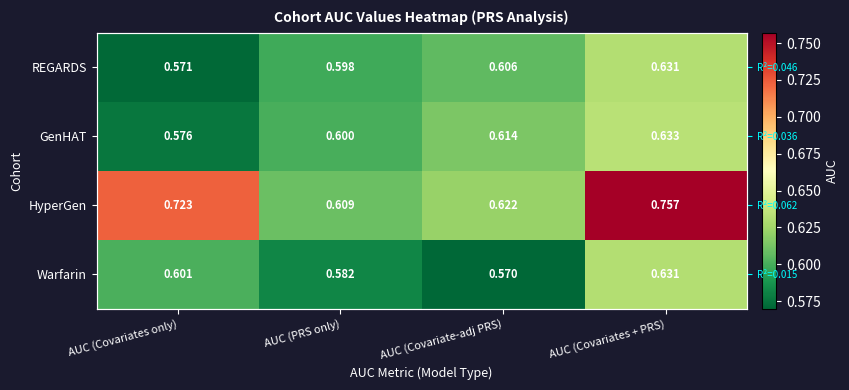

Which category has the lowest value in the GenHAT series?

AUC (Covariates only)